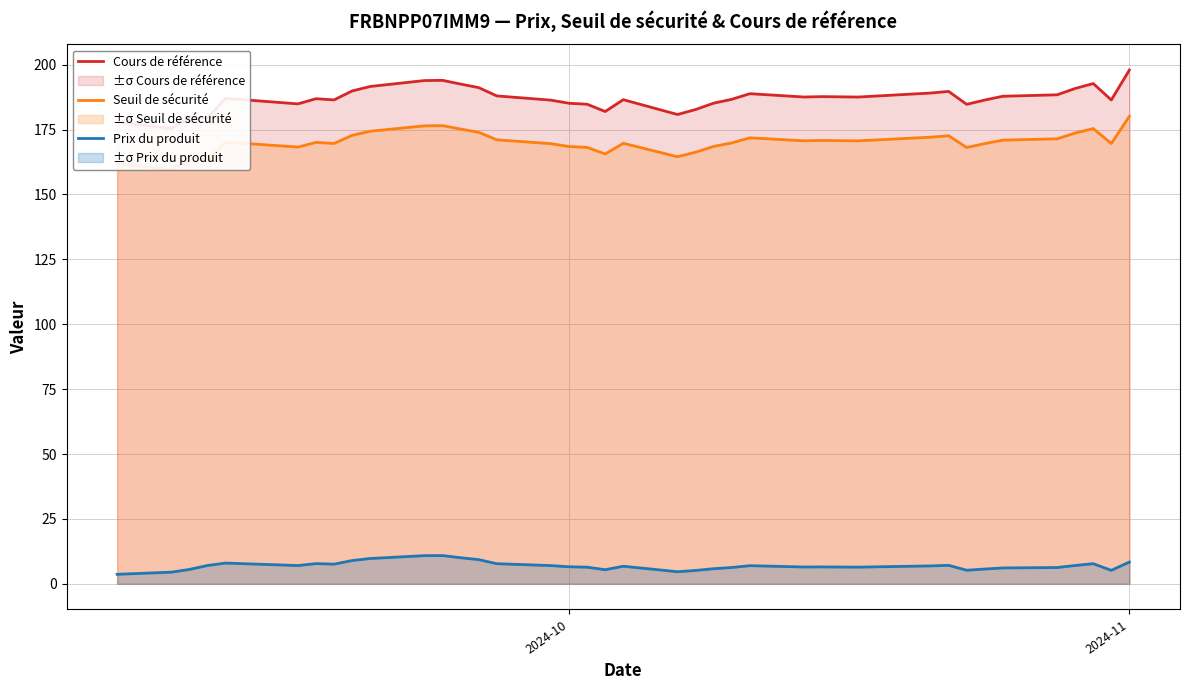

True or false: Prix du produit and Cours de référence cross at least once.

False